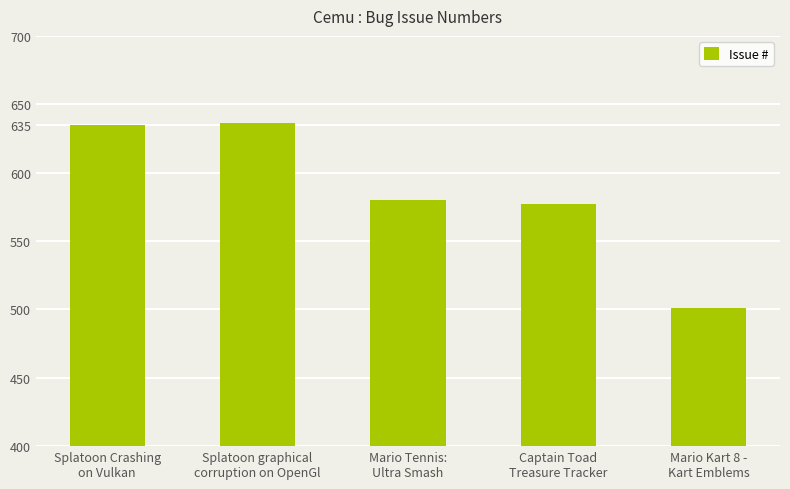

Are the bars horizontal?

No